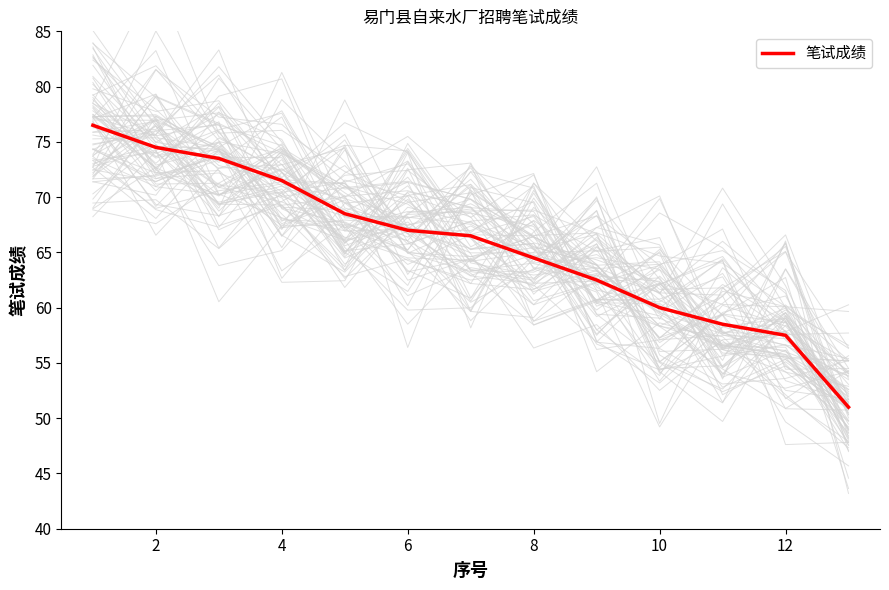

The chart shows a value of 74.5 at 2. True or false?

True